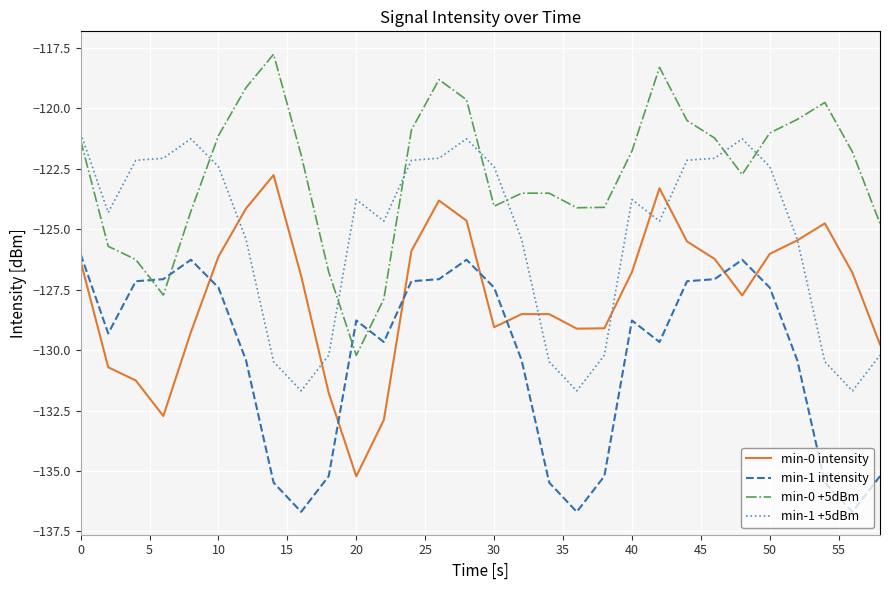

How many interior local valleys does the min-0 intensity series have?

5